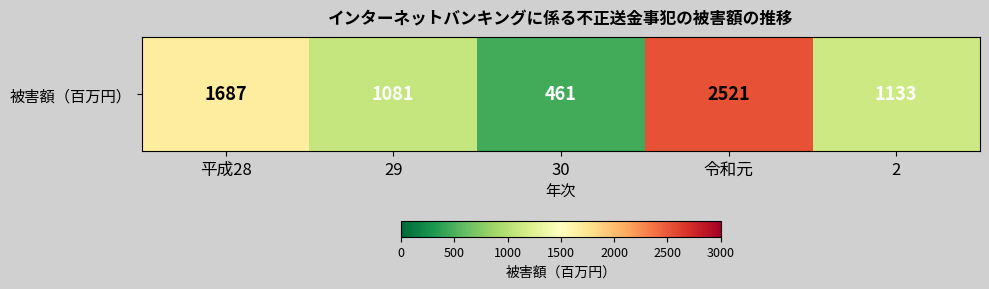

What is the maximum value shown in the chart?

2521